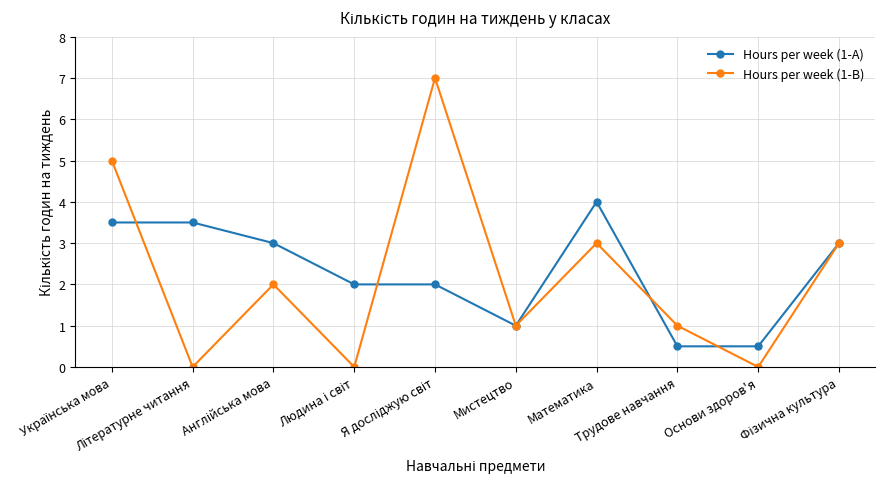

Which series has the largest range (max minus min)?

Hours per week (1-B)